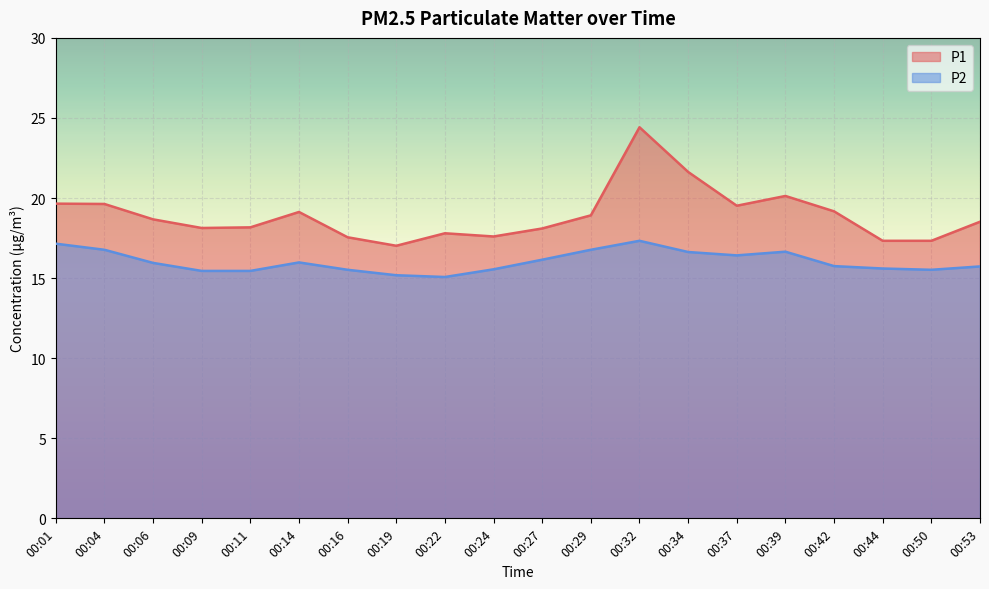

Which series has the largest range (max minus min)?

P1